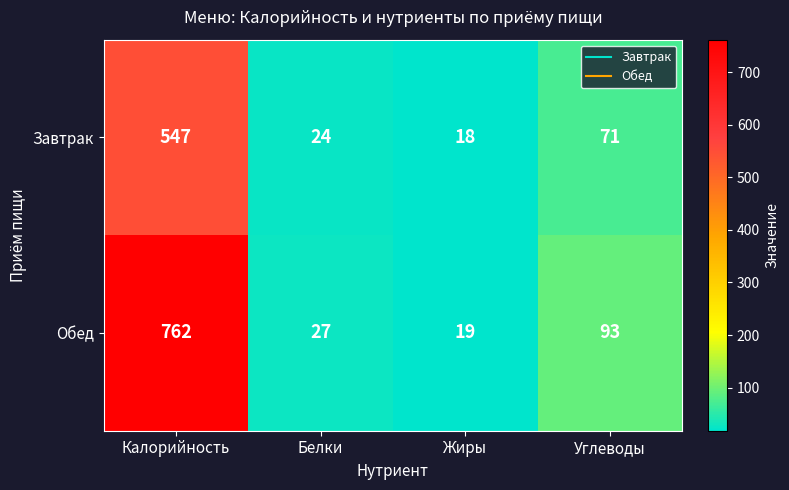

Rank the series at Жиры from highest to lowest value.

Обед, Завтрак